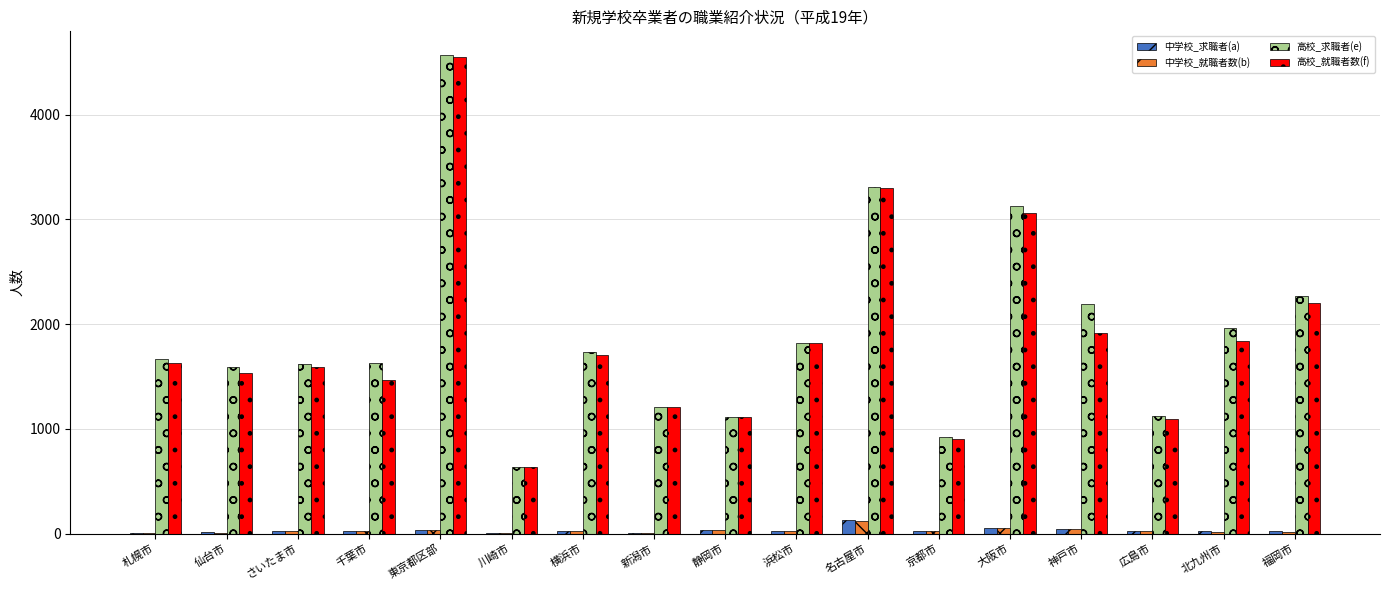

Which category has the highest value across all series?

東京都区部